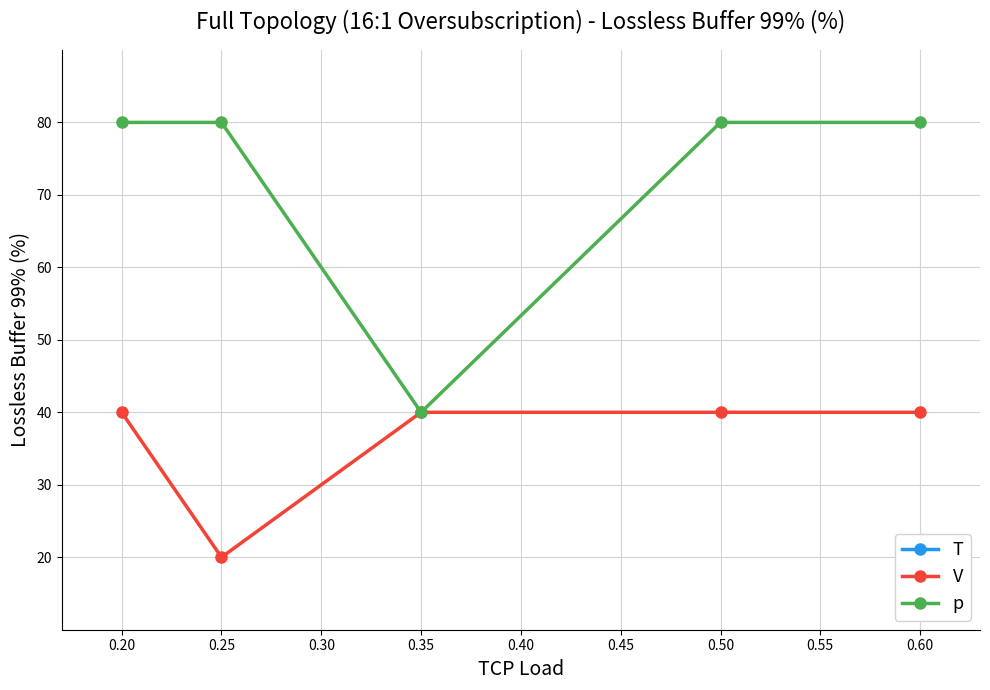

The value of V at 0.60 is 24. True or false?

False